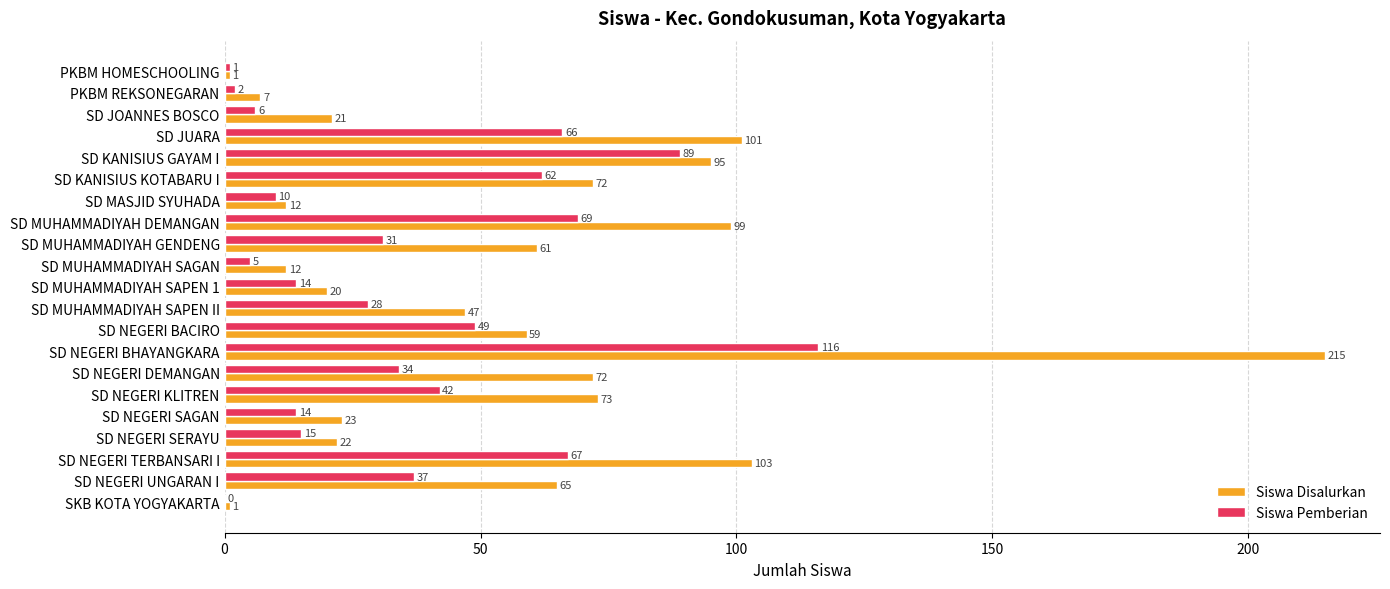

Which series changed the most between SD KANISIUS GAYAM I and SD NEGERI TERBANSARI I?

Siswa Pemberian